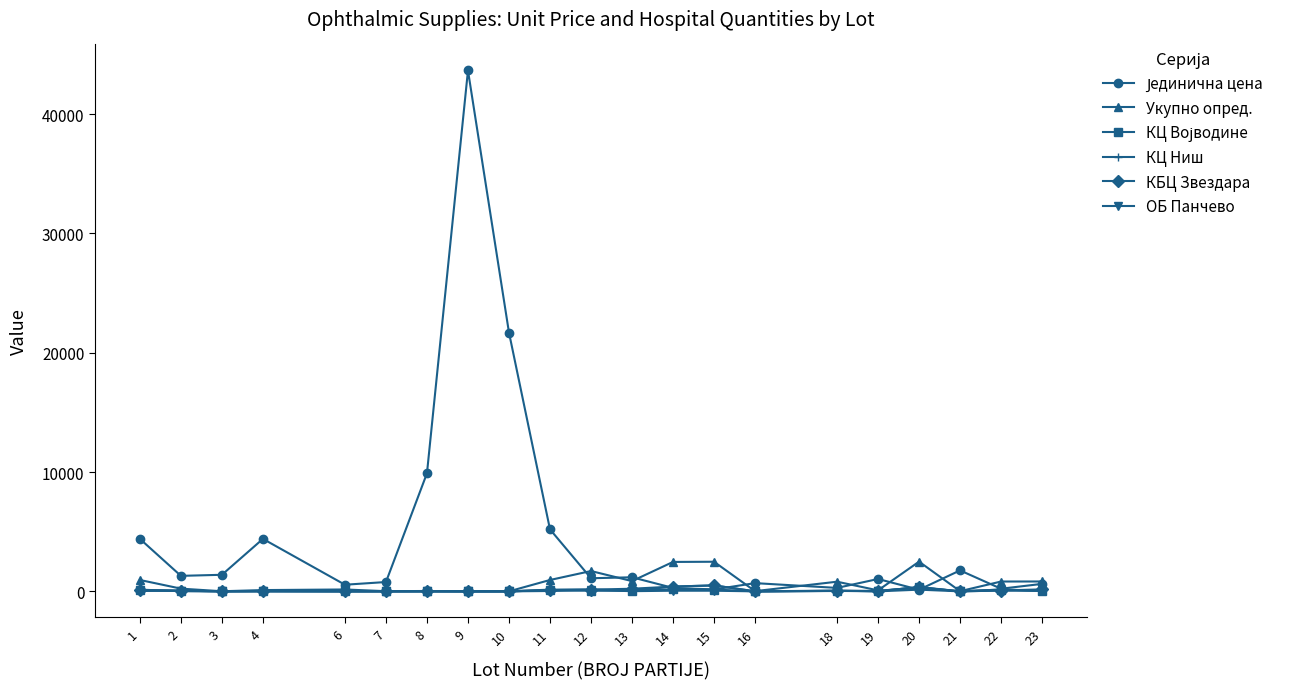

What is the greatest value displayed?

43660.0